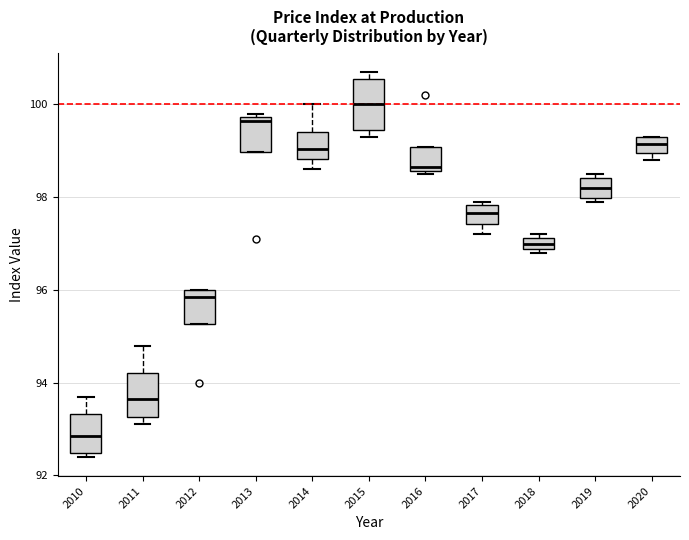

Which box has the highest median line?

2015